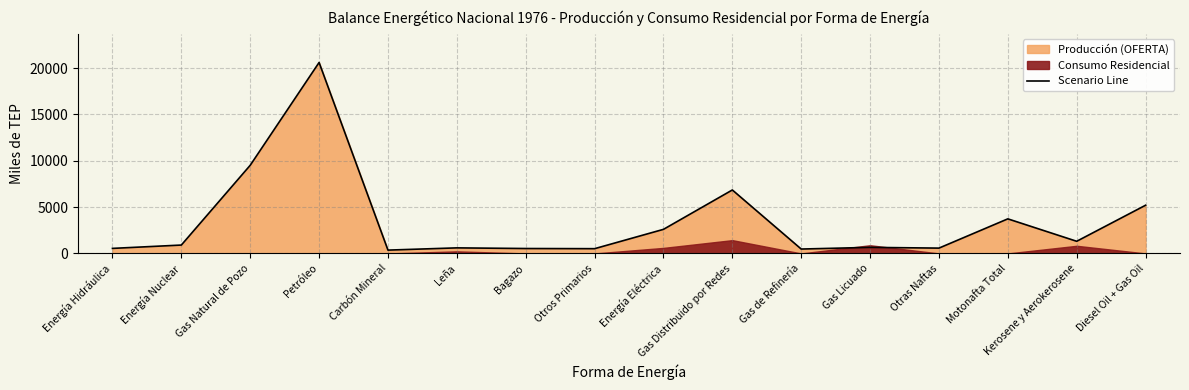

What is the ratio of the value at Bagazo to the value at Otros Primarios?

1.0